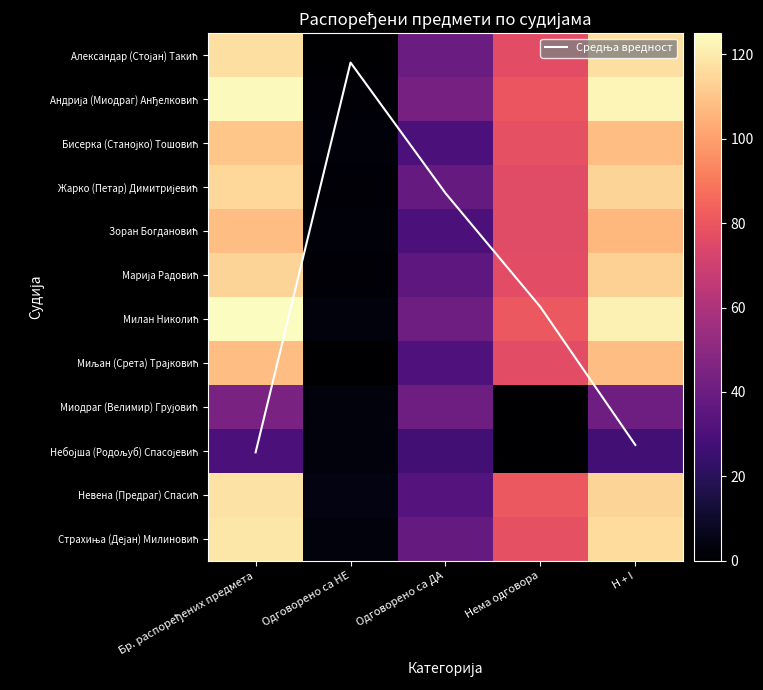

At which category is the sum across all series the highest?

Бр. распоређених предмета